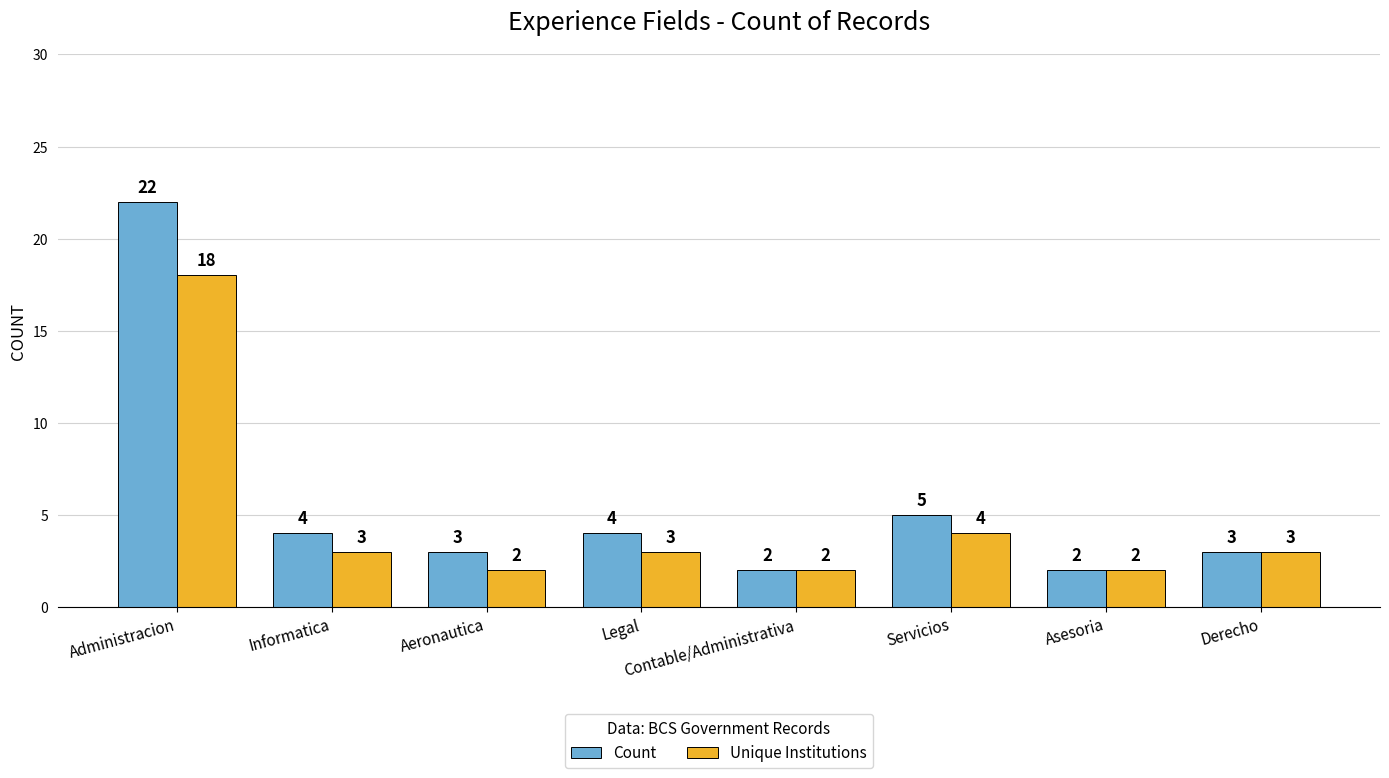

What is the difference between the Count values at Asesoria and Legal?

2